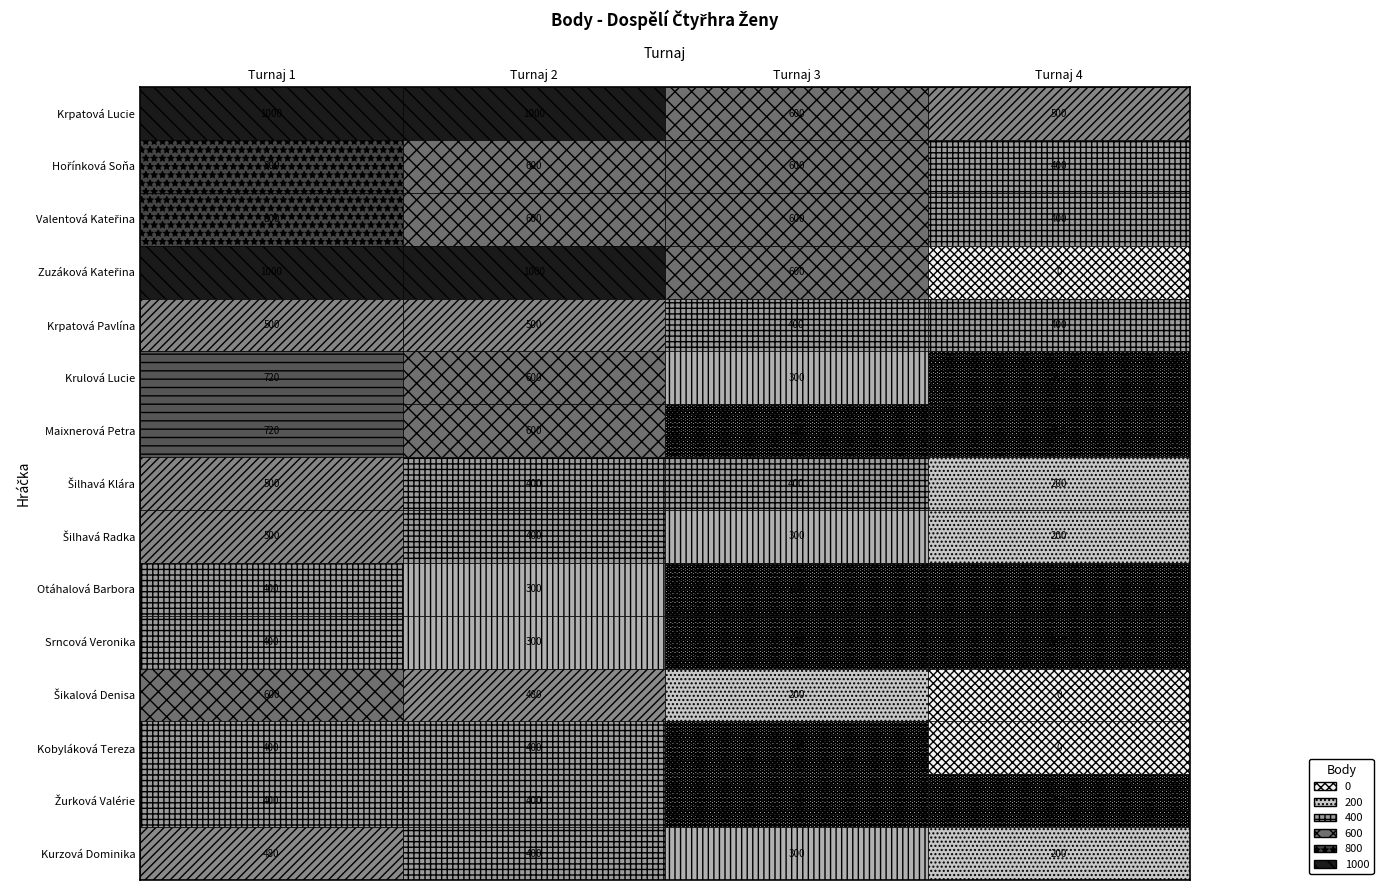

True or false: Žurková Valérie has a value of 400 at 1.

True